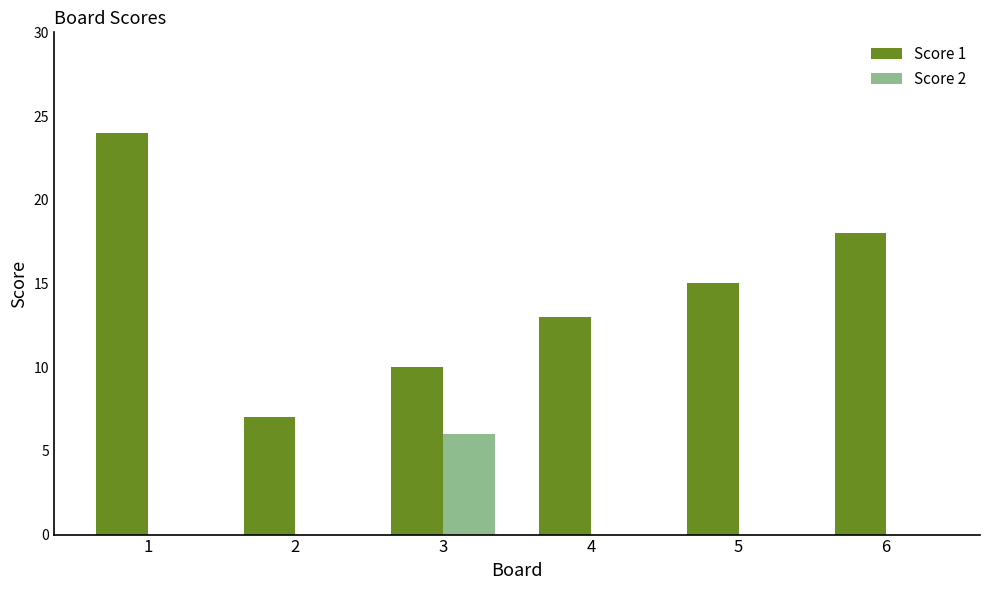

Which category has the highest value in the Score 2 series?

3